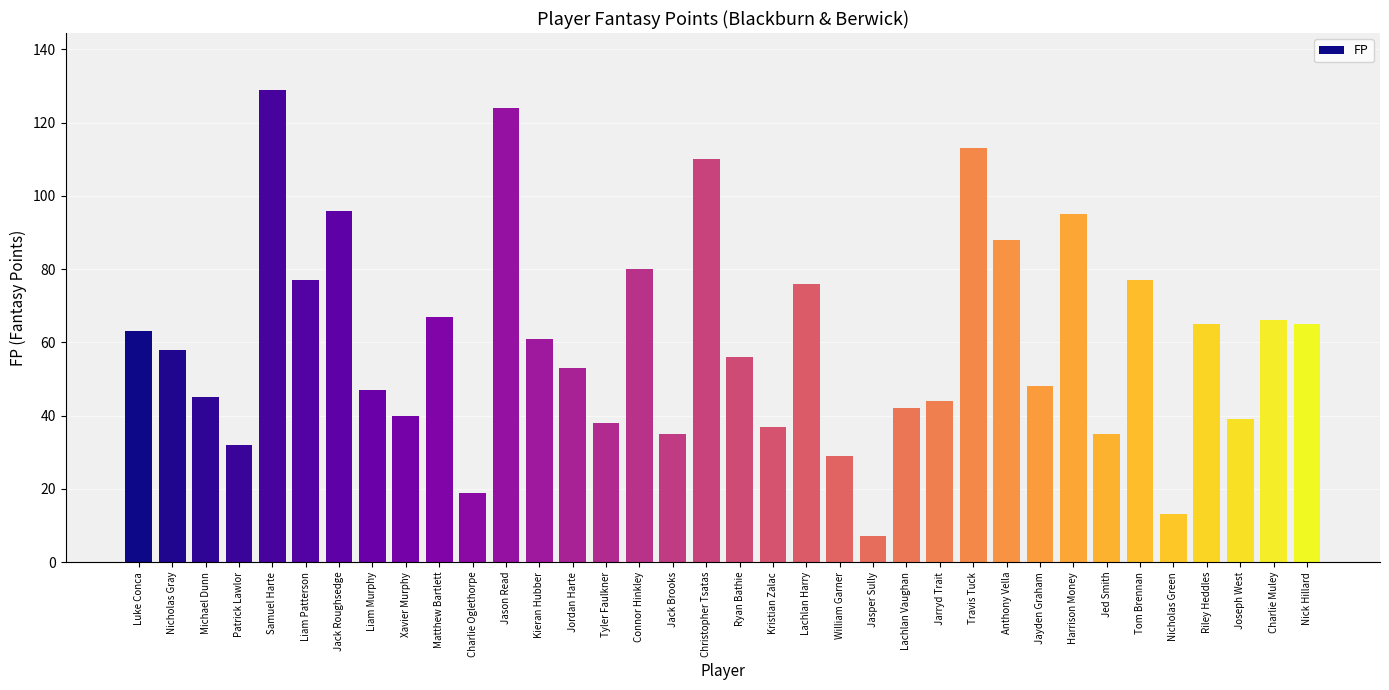

The chart shows a value of 58 at Nicholas Gray. True or false?

True